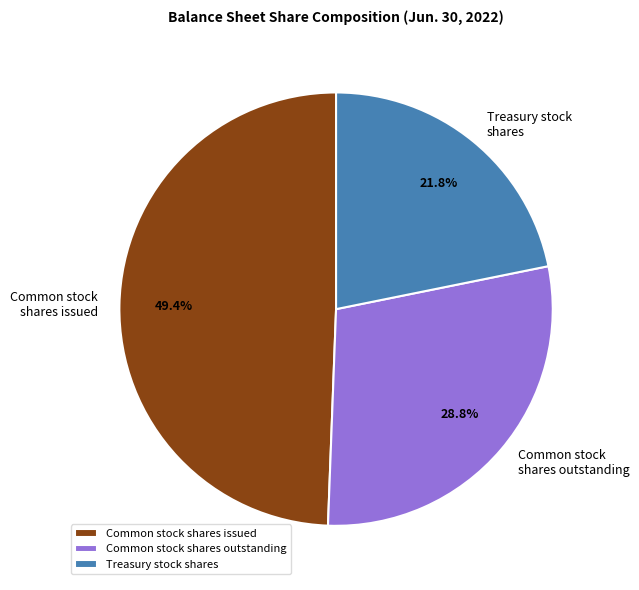

Which has a higher value, Treasury stock shares or Common stock shares outstanding?

Common stock shares outstanding